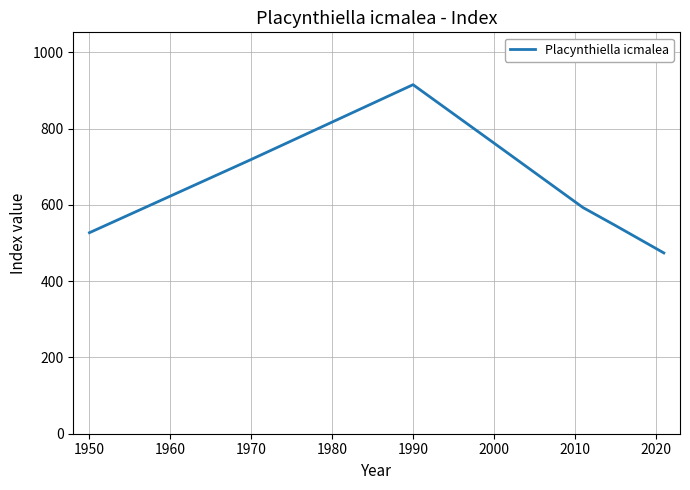

What is the difference between the maximum and minimum values?

441